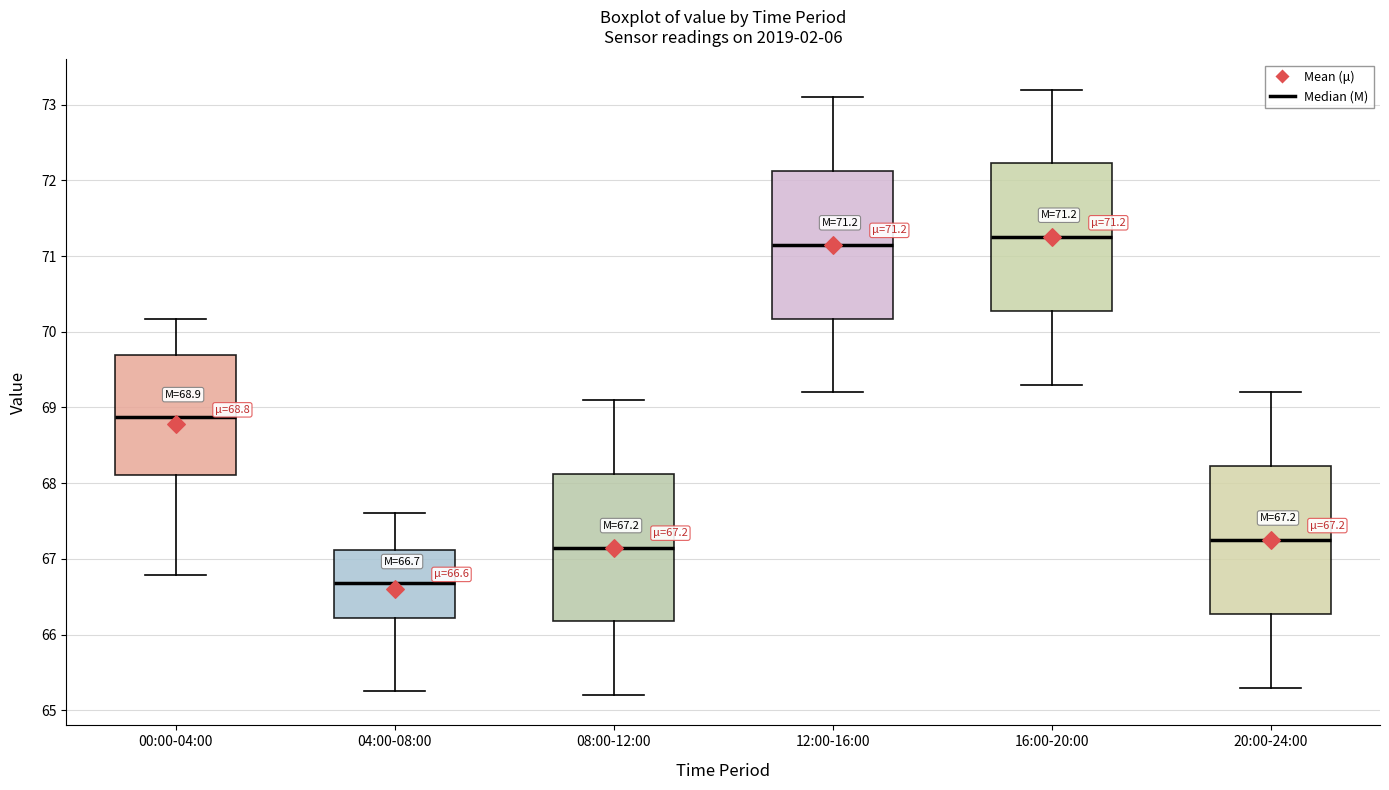

Which box has the lowest median line?

04:00-08:00